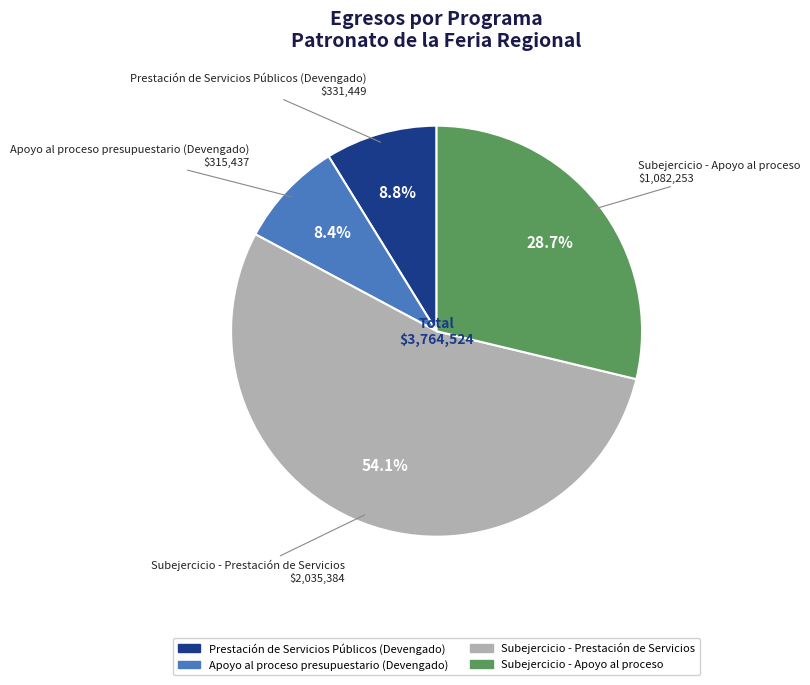

What percentage is NOT represented by Subejercicio - Prestación de Servicios?

45.9%